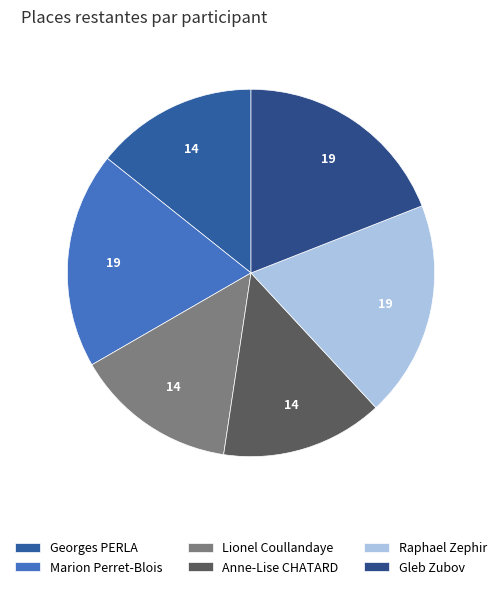

To the nearest percent, what percentage of the pie is Anne-Lise CHATARD?

14%